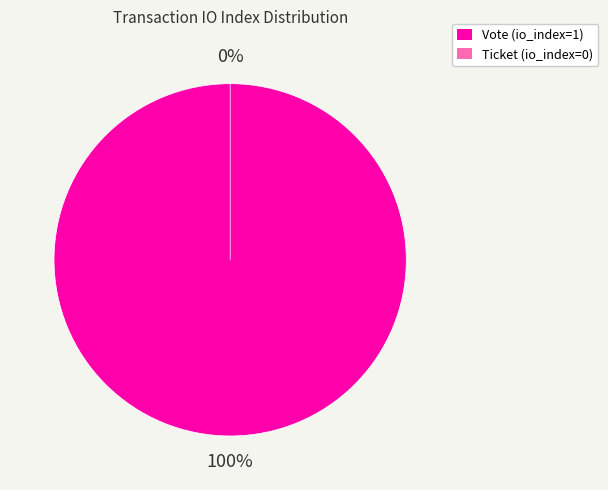

Count the number of slices in the pie.

2